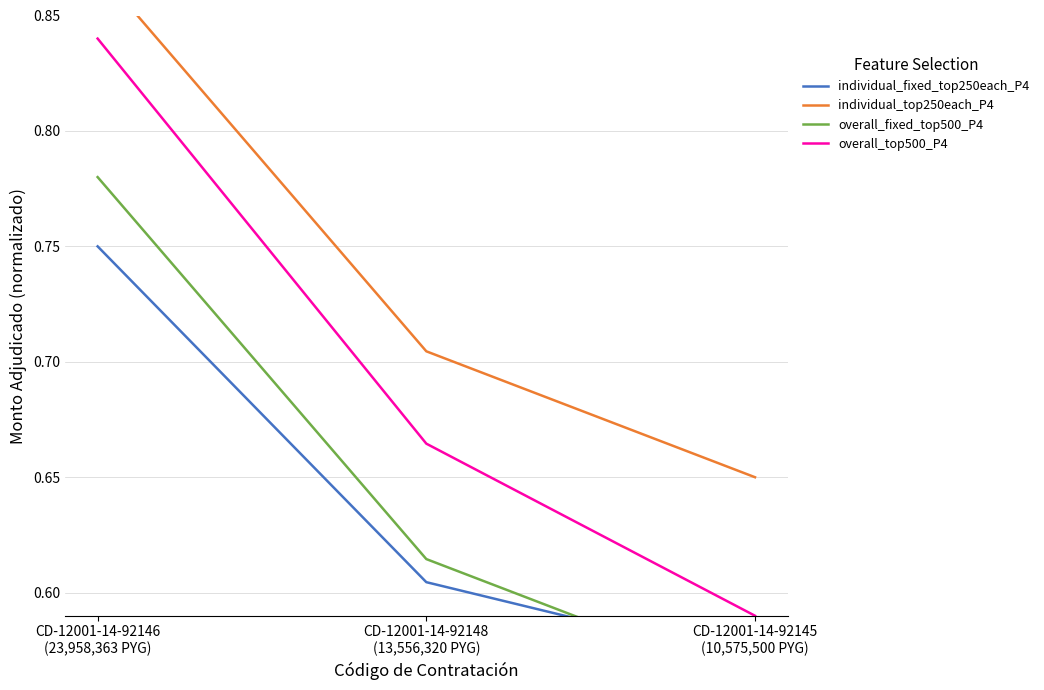

At which category is the sum across all series the highest?

CD-12001-14-92146
(23,958,363 PYG)